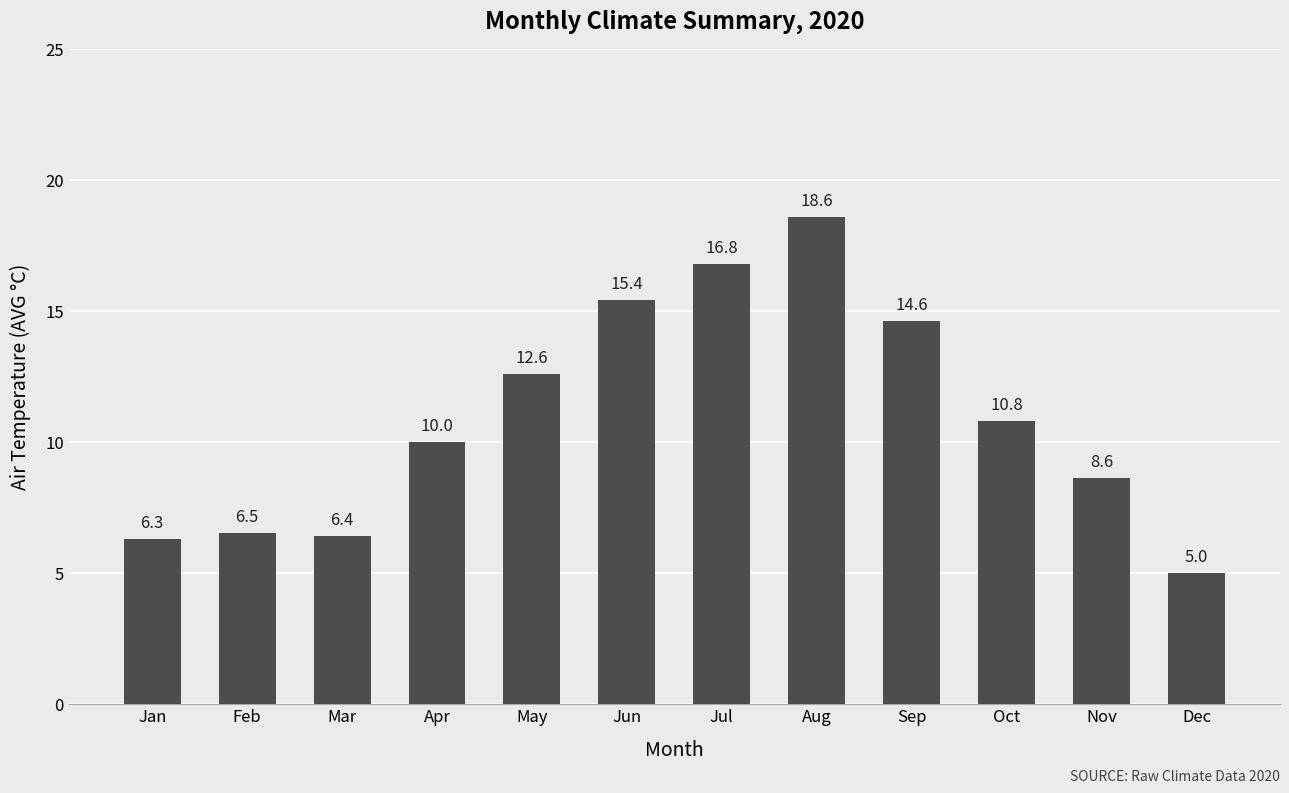

What is the ratio of the value at Nov to the value at Mar?

1.3